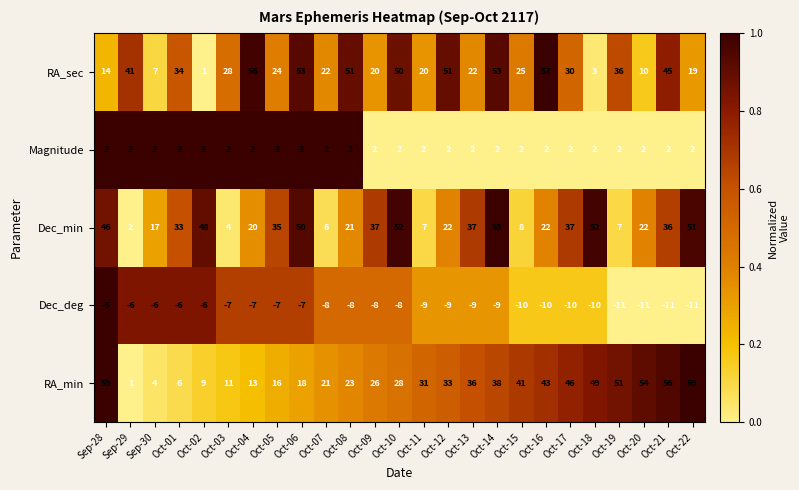

Is it true that Dec_min equals 76 at Oct-02?

False